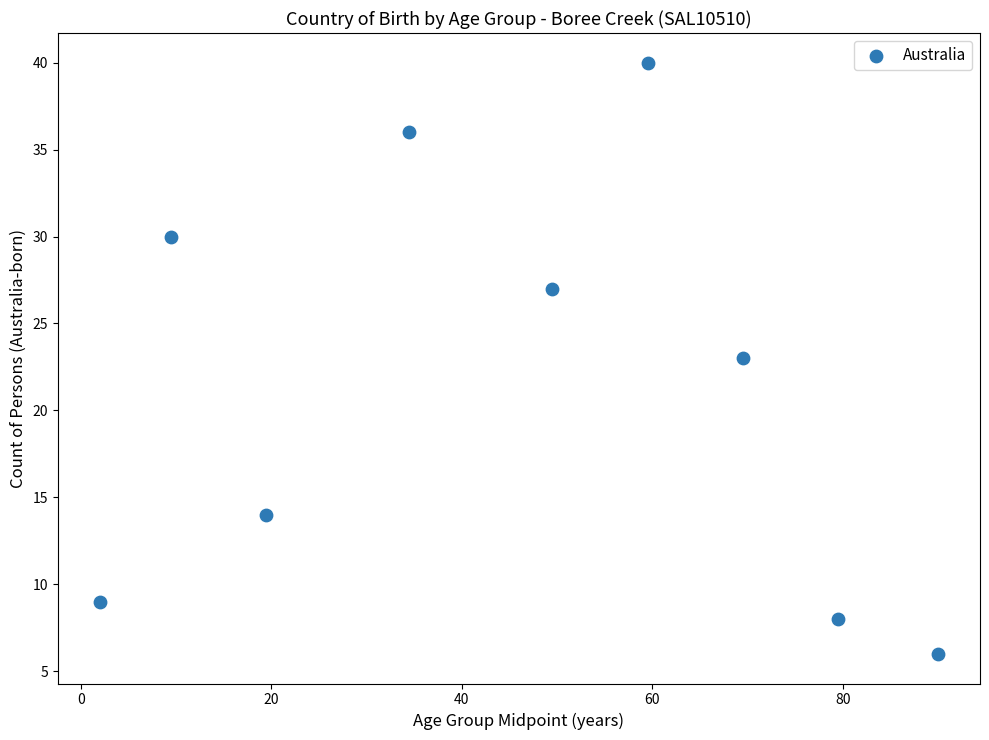

What is the average Y value?

21